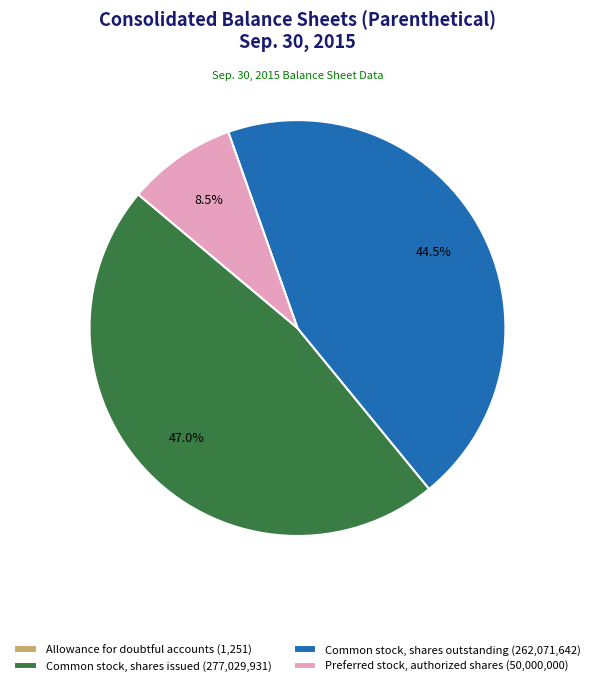

Which category has the biggest portion of the pie?

Common stock, shares issued (277,029,931)